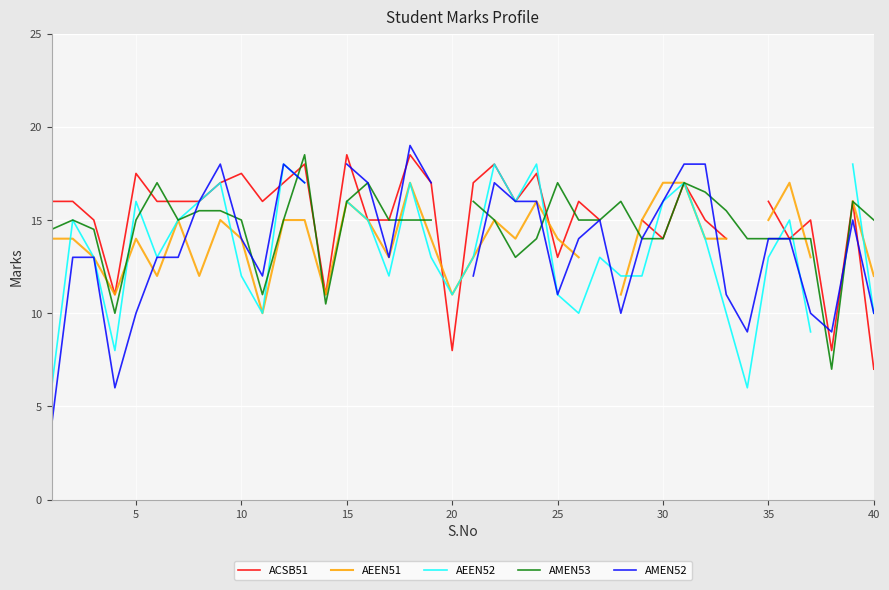

What is the minimum value shown in the chart?

4.0